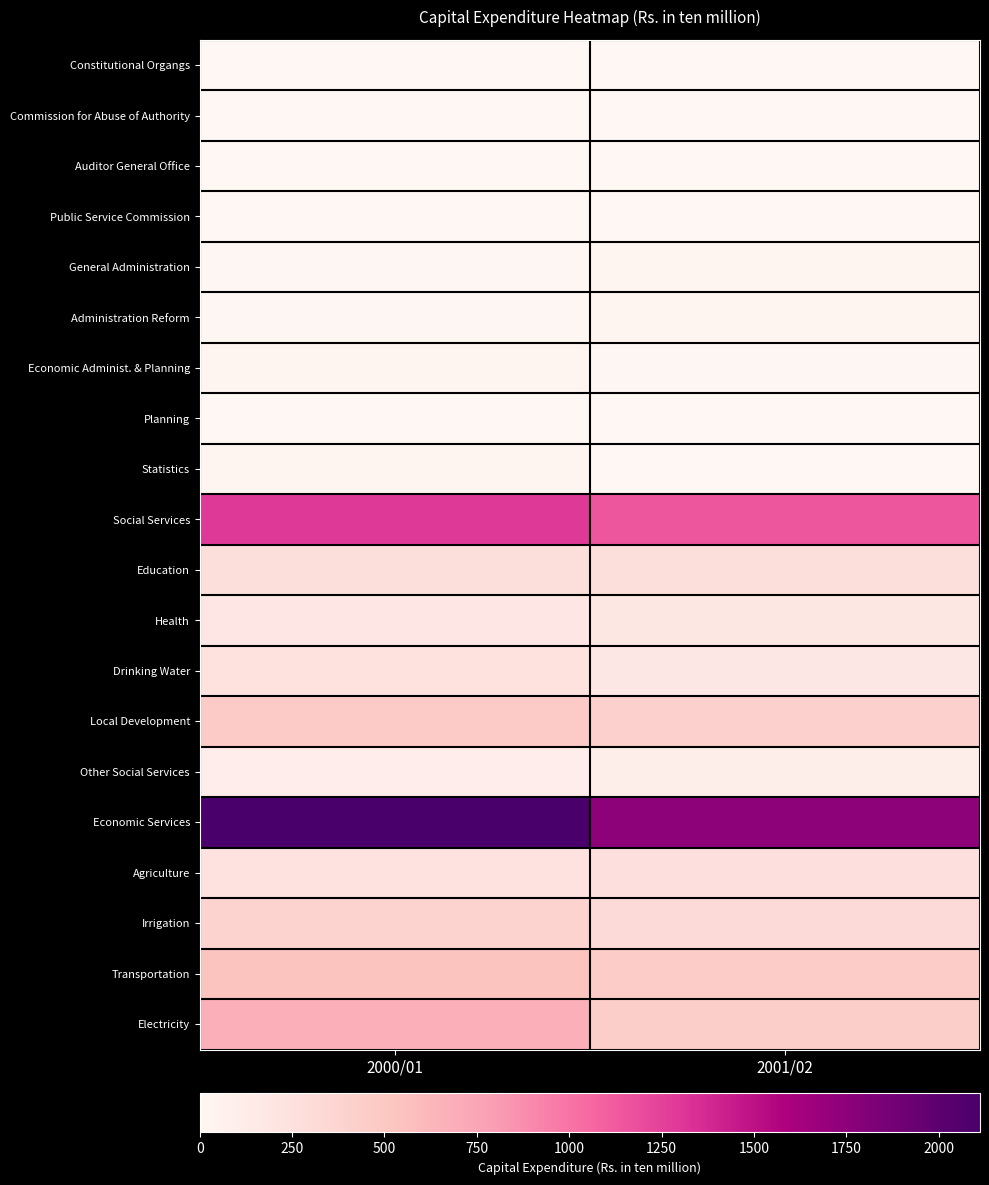

How many distinct data groups are displayed?

20